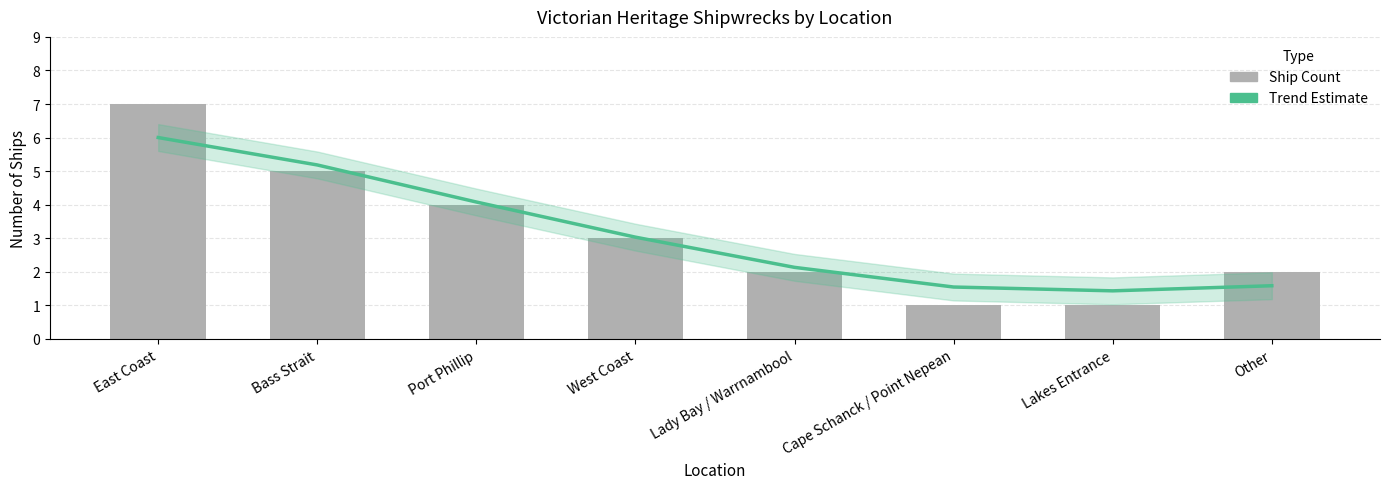

Where does the Ship Count series first go above 3?

East Coast